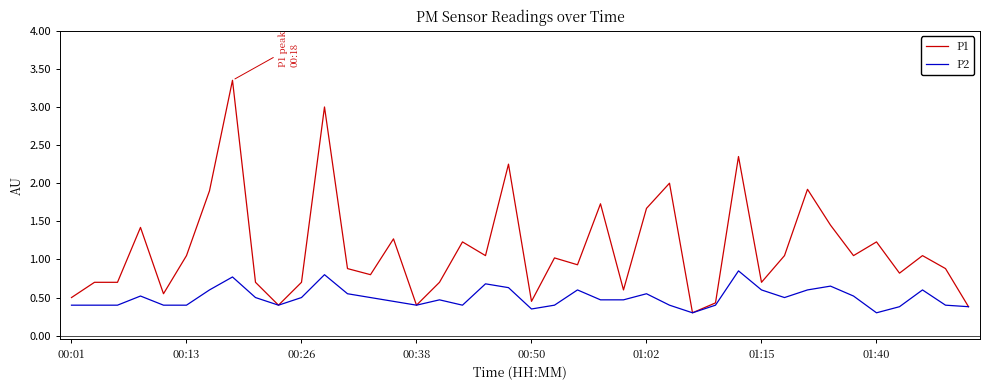

Which series has the largest total across all categories?

P1